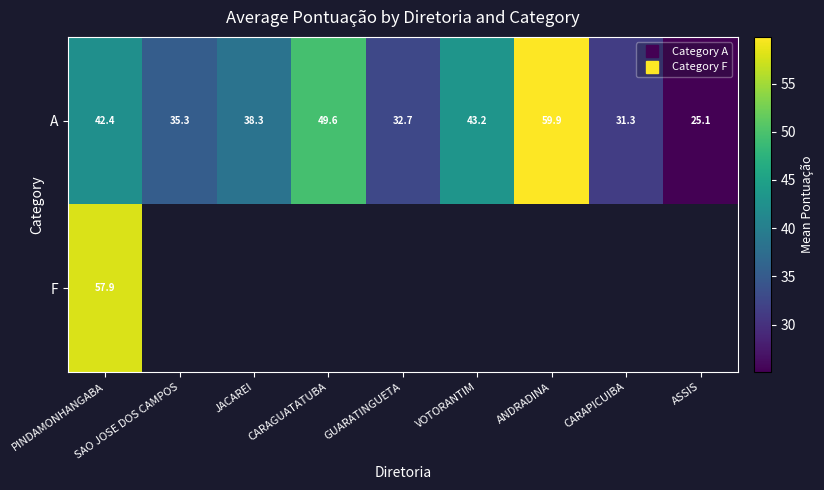

At which category is the sum across all series the highest?

PINDAMONHANGABA